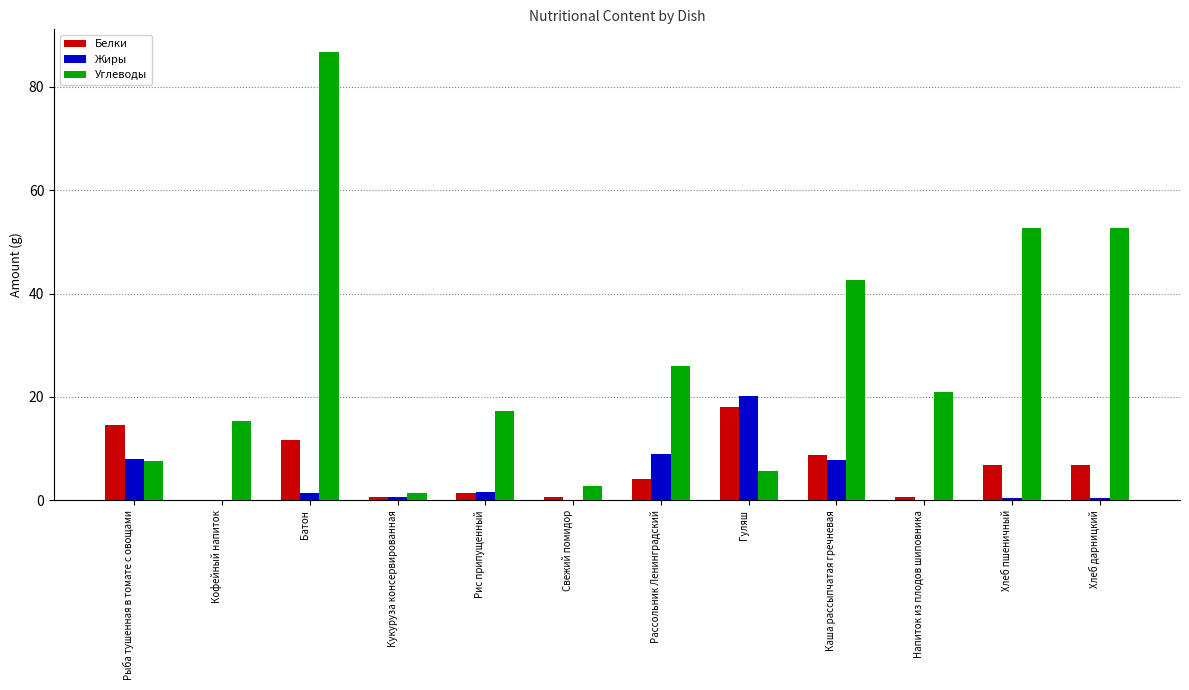

Which series has the largest range (max minus min)?

Углеводы